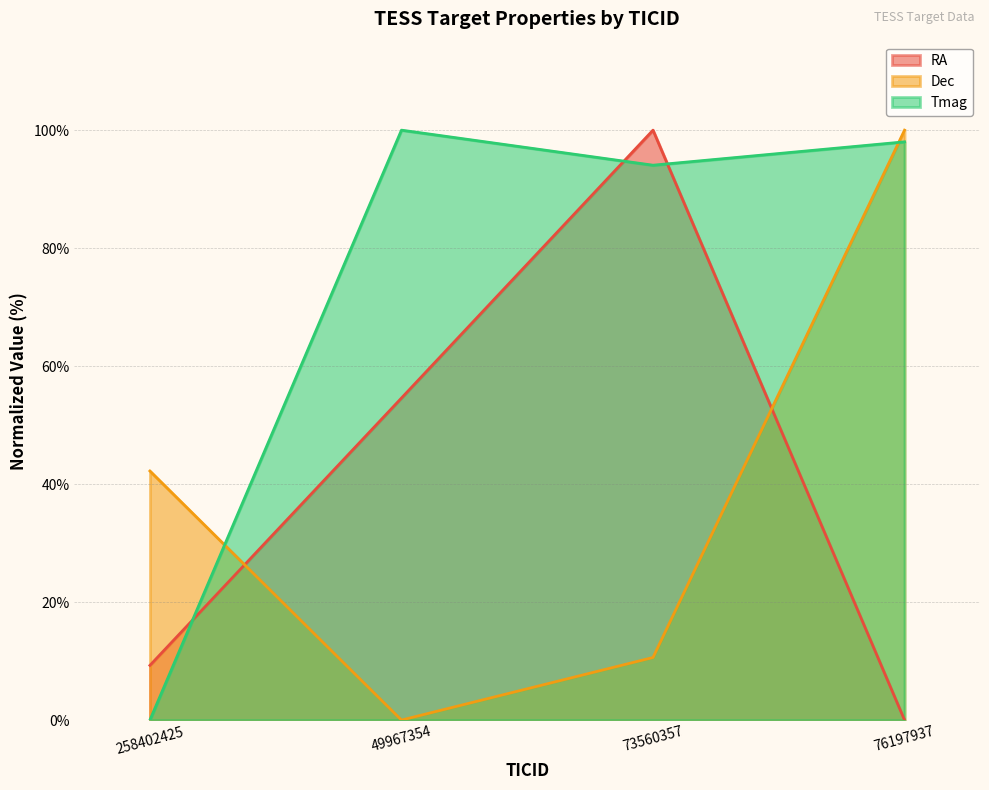

What position from the left is 73560357?

3